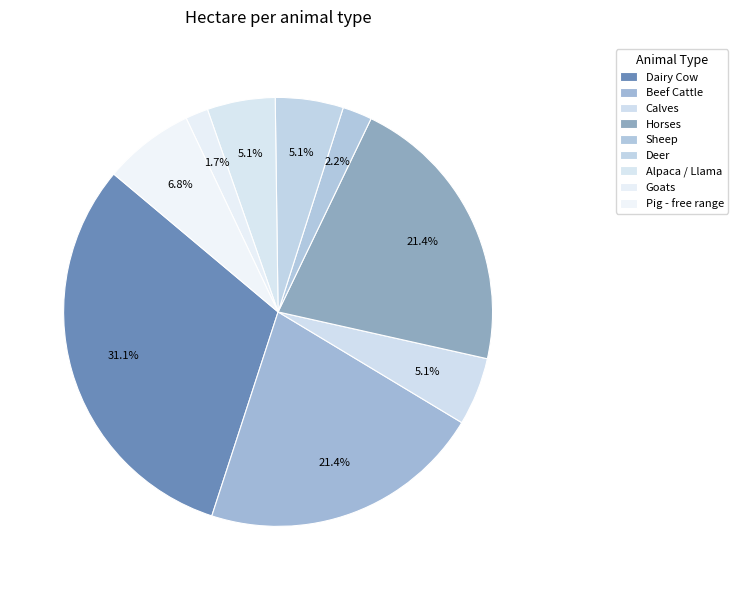

Which has a higher value, Pig - free range or Horses?

Horses